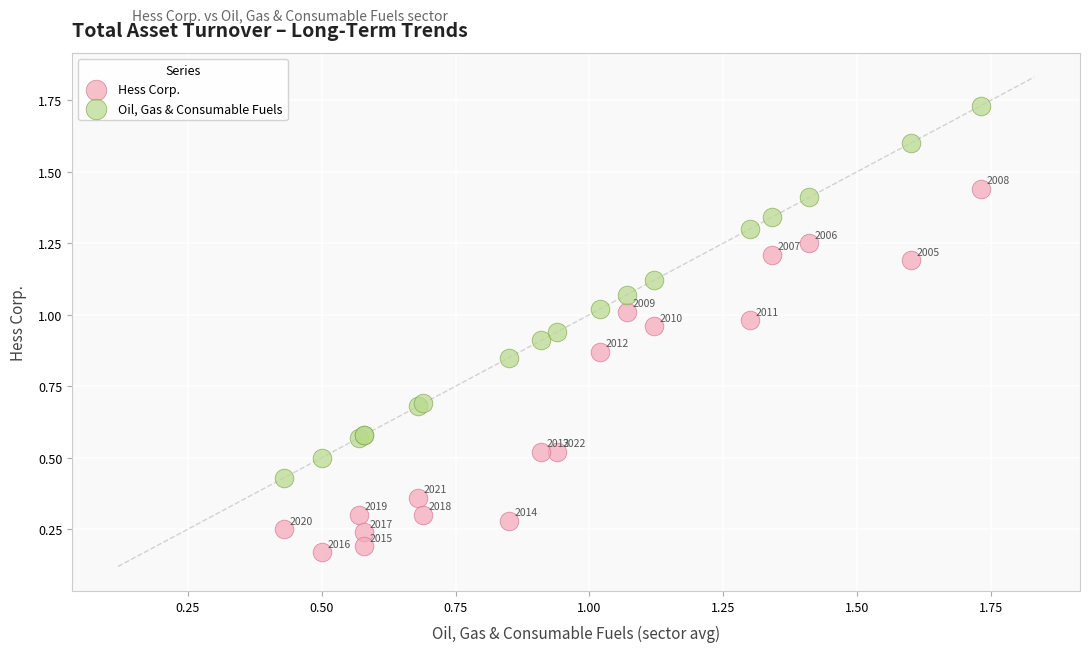

Which series has the widest spread of Y values?

Oil, Gas & Consumable Fuels